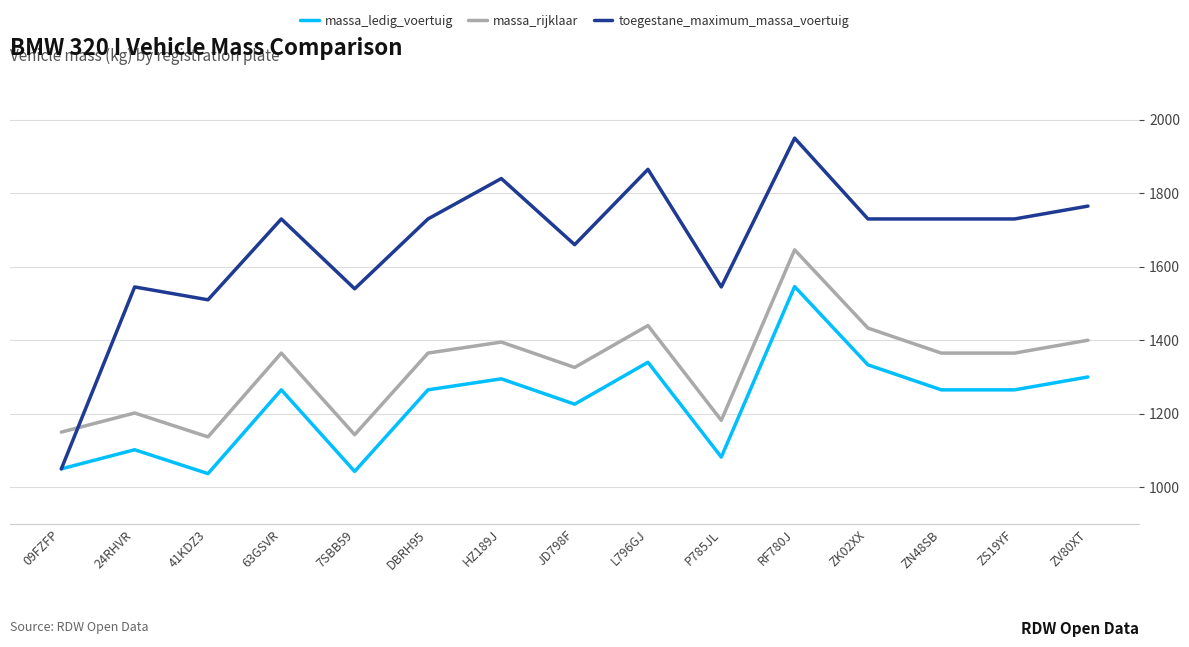

What is the difference between the highest and lowest values at ZS19YF?

465